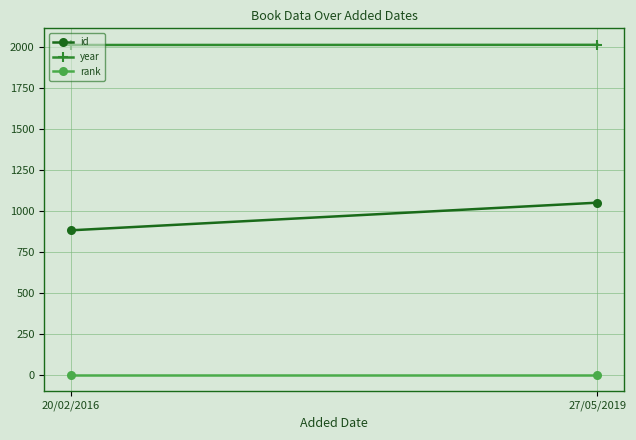

At which label does year reach its peak?

27/05/2019